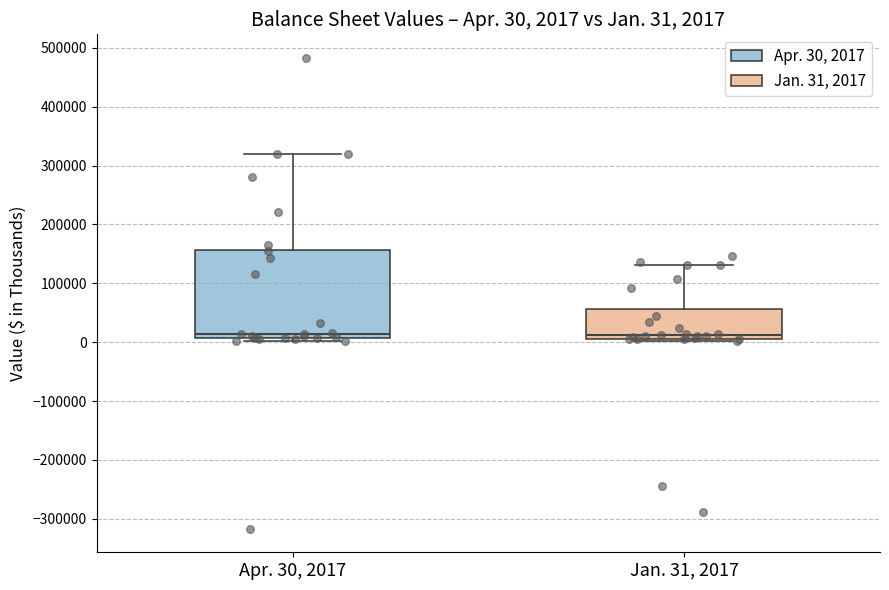

Comparing the boxes themselves (not the whiskers), which one is the tallest?

Apr. 30, 2017